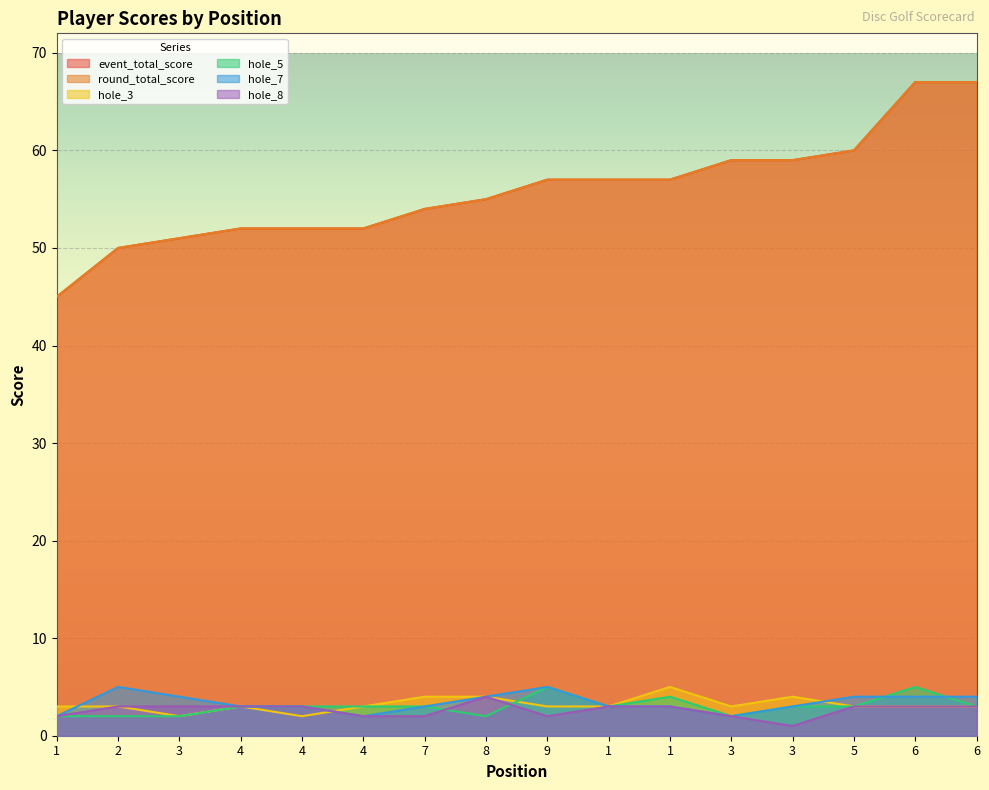

The value of hole_8 at 1 is 5. True or false?

False